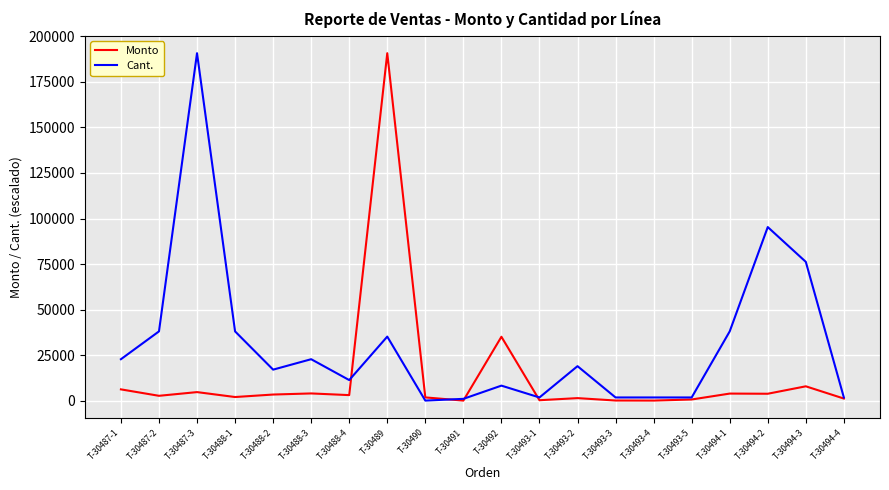

Between T-30493-1 and T-30494-2, which series saw the biggest shift?

Cant.